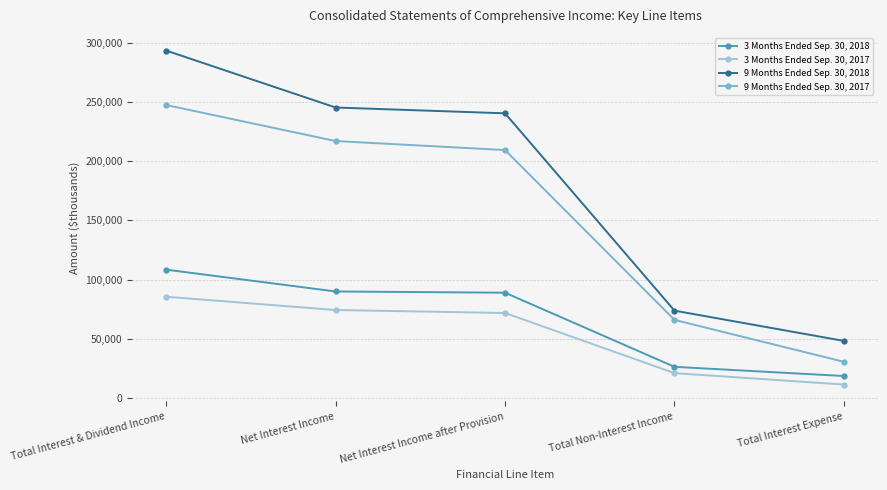

True or false: 9 Months Ended Sep. 30, 2017 and 9 Months Ended Sep. 30, 2018 cross at least once.

False